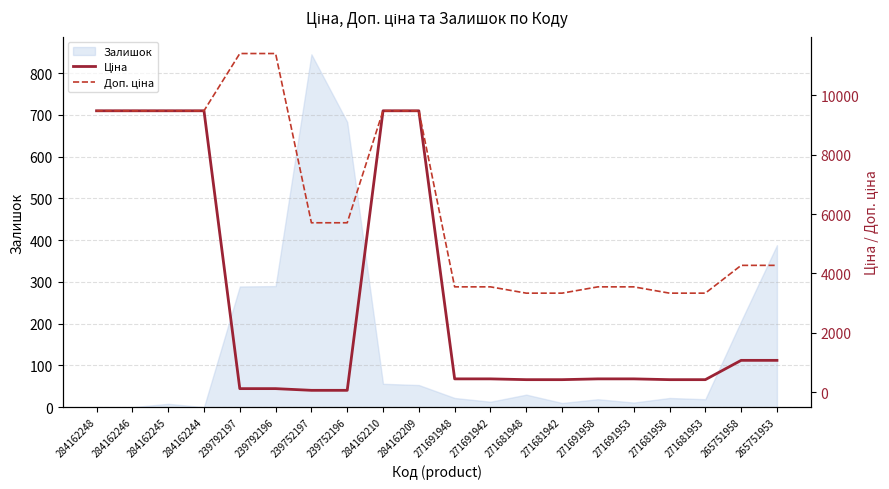

Is the value of Ціна at 265751953 greater than the value of Доп. ціна at 284162245?

No